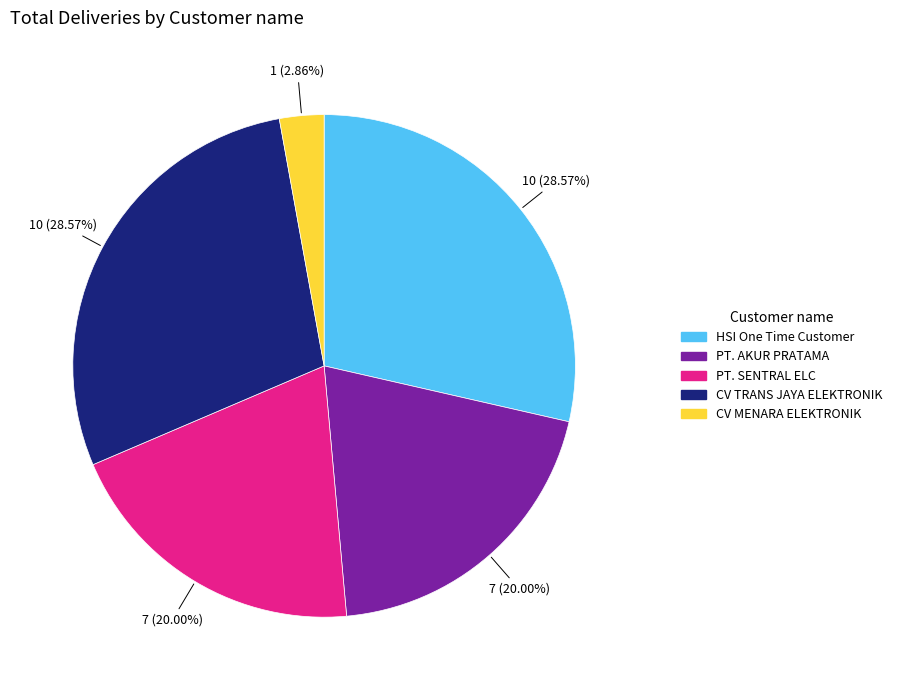

What is the ratio of the value at PT. SENTRAL ELC to the value at CV MENARA ELEKTRONIK?

7.0